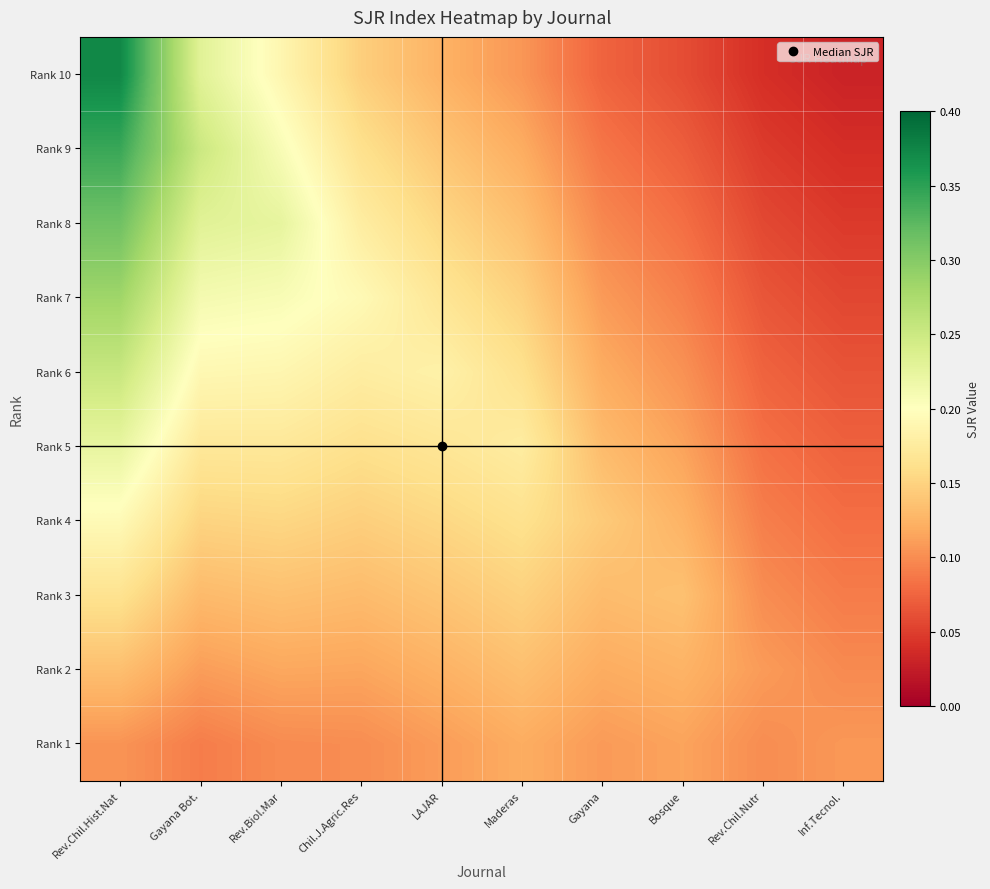

Rank the series at Gayana from lowest to highest value.

Rank 10, Rank 9, Rank 8, Rank 1, Rank 7, Rank 2, Rank 6, Rank 3, Rank 5, Rank 4